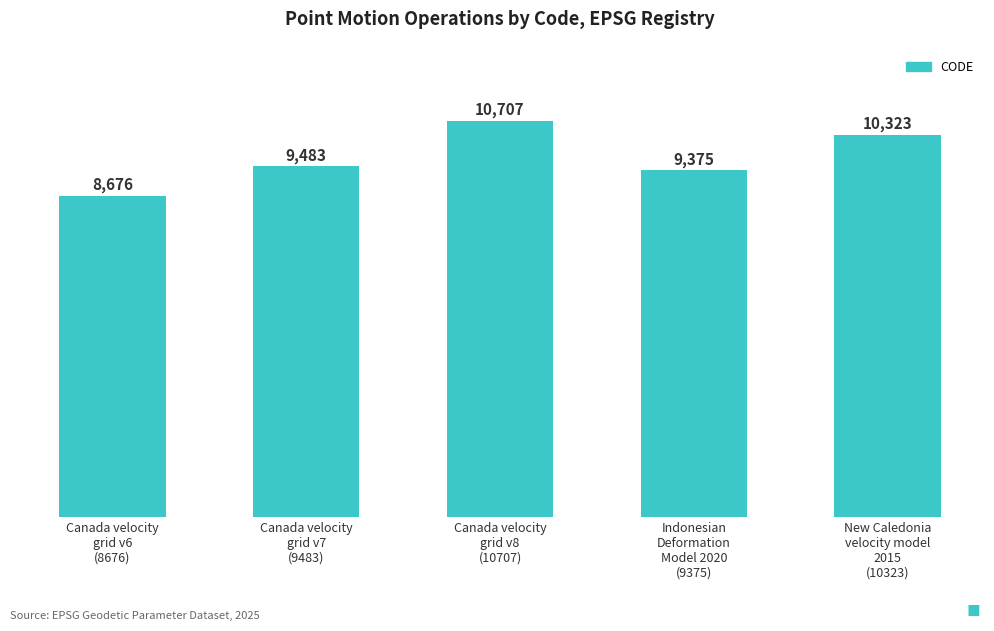

What is the smallest value displayed?

8676